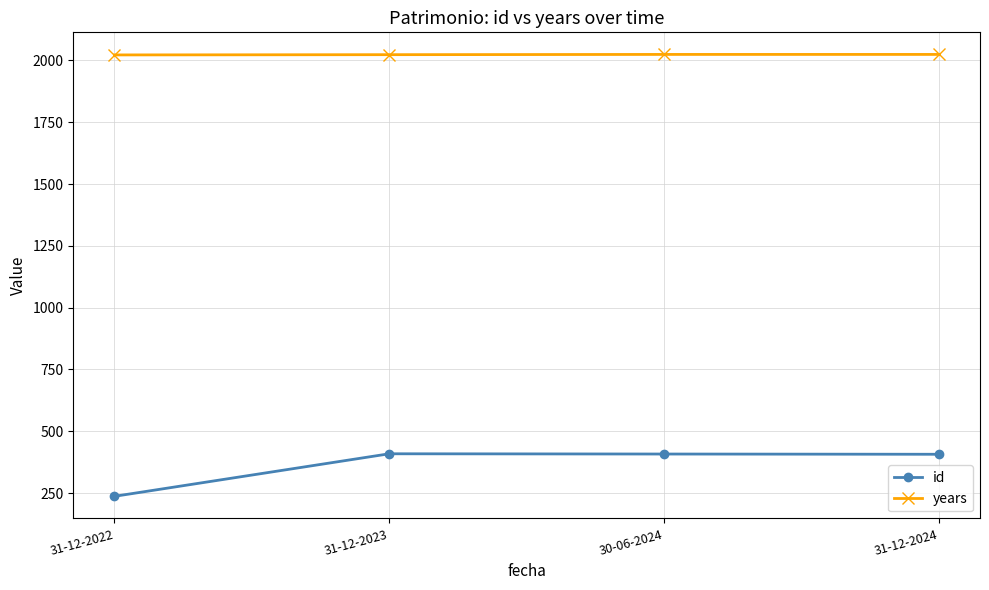

What is the maximum value for years?

2024